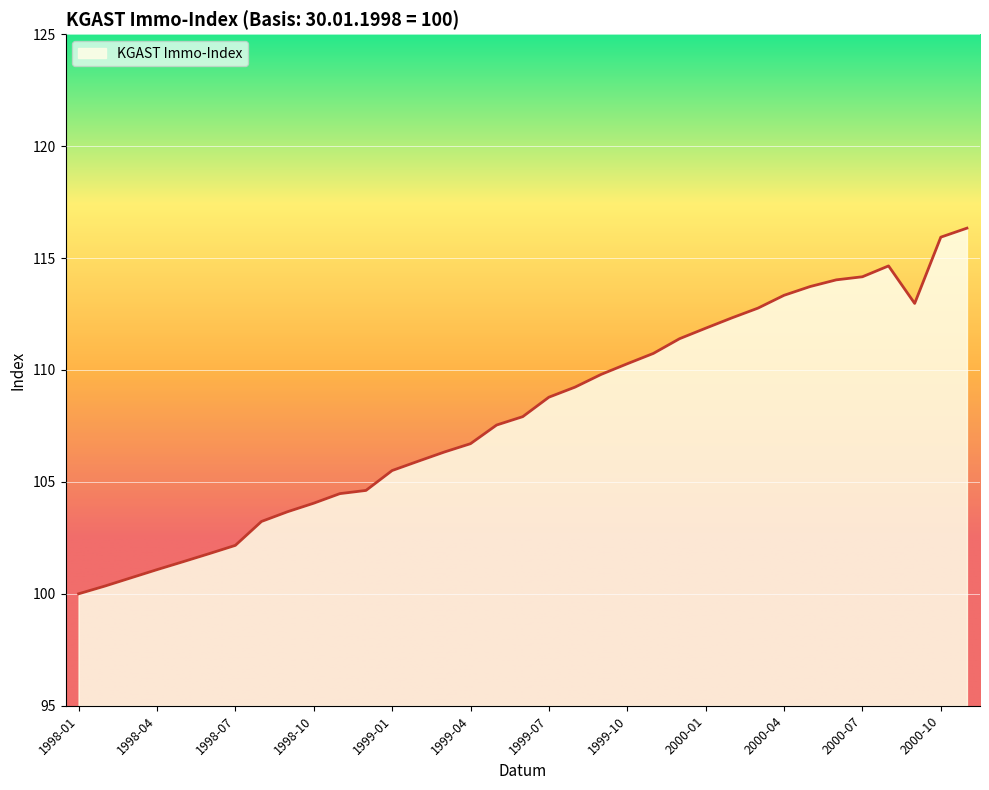

Does the chart have visible grid lines?

Yes